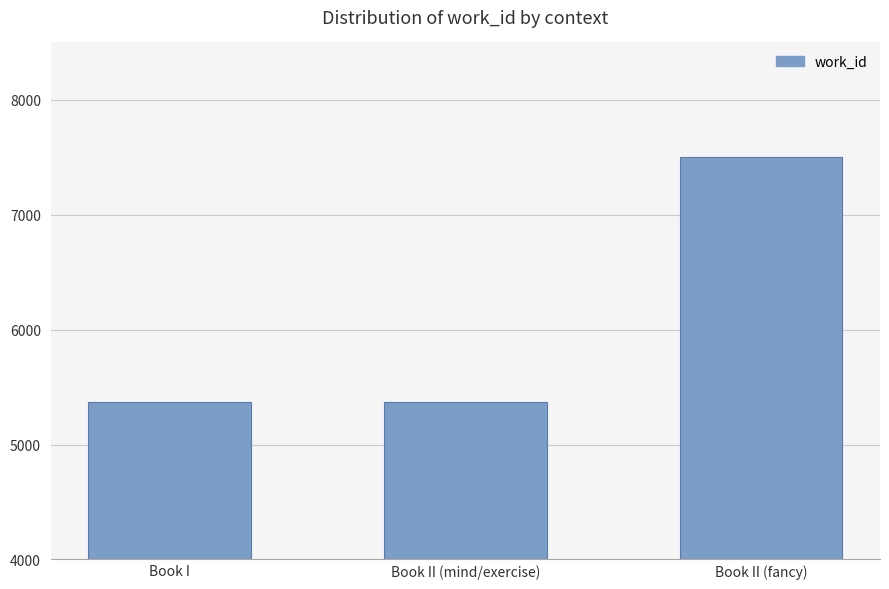

What is the label of the 2nd bar from the right?

Book II (mind/exercise)